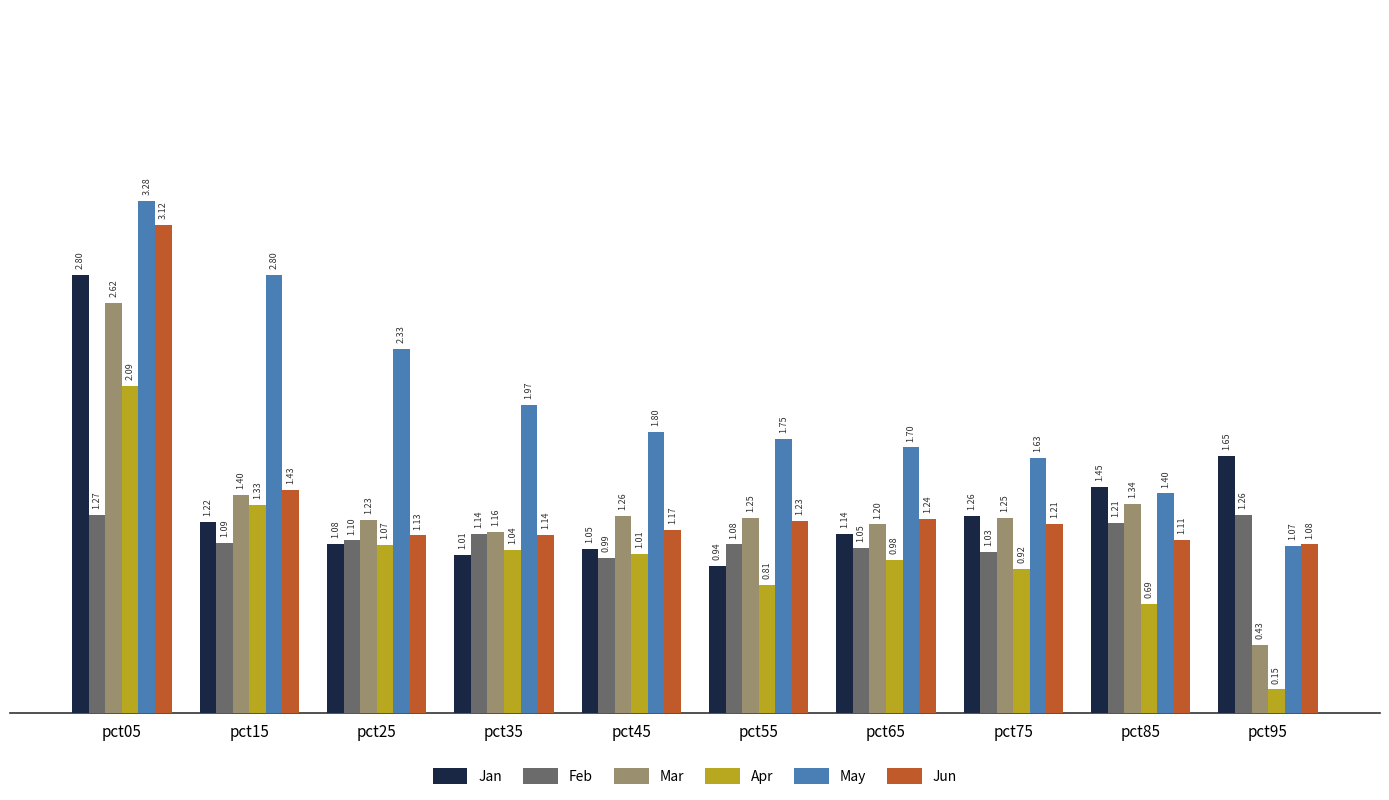

How many bars are there in total?

60